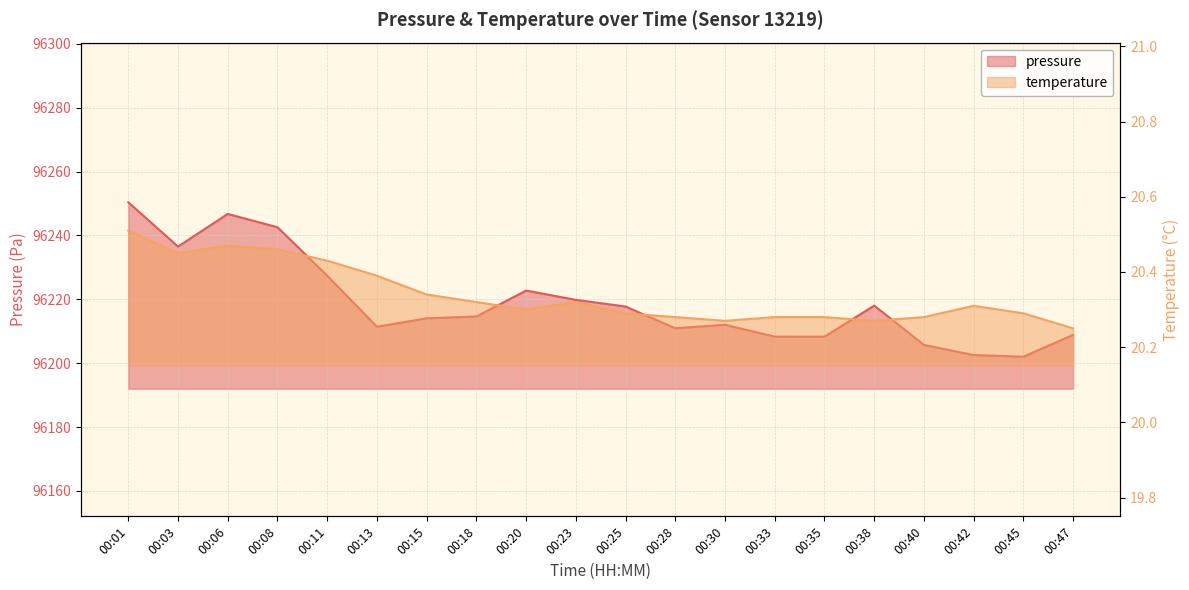

List the series in order of their peak value, highest first.

pressure, temperature